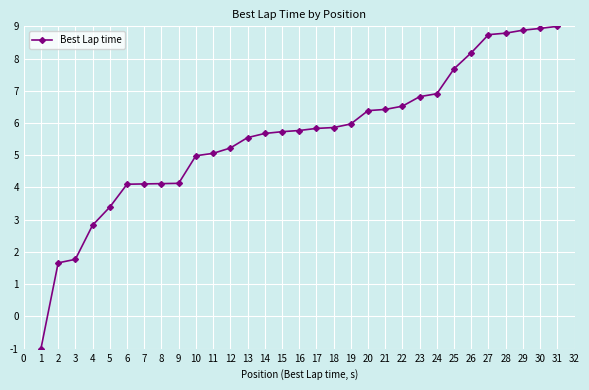

What is the change in value from 2 to 13?

+3.9